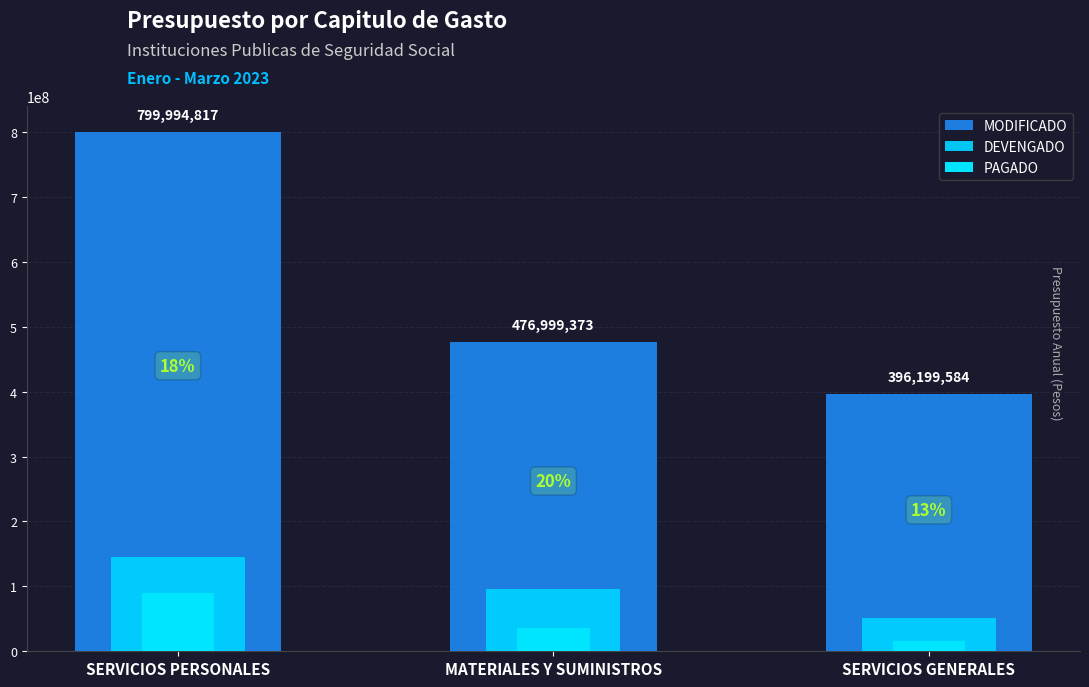

True or false: MODIFICADO has a value of 227100580 at MATERIALES Y SUMINISTROS.

False